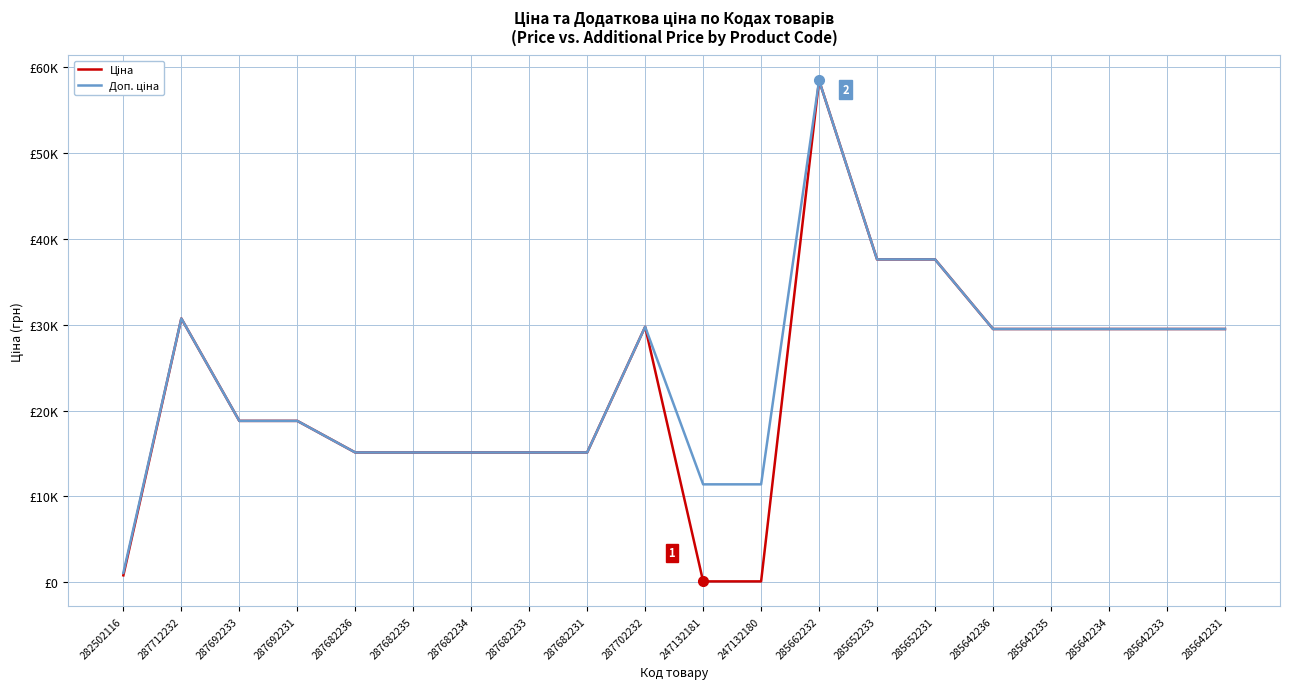

Does the chart have visible grid lines?

Yes